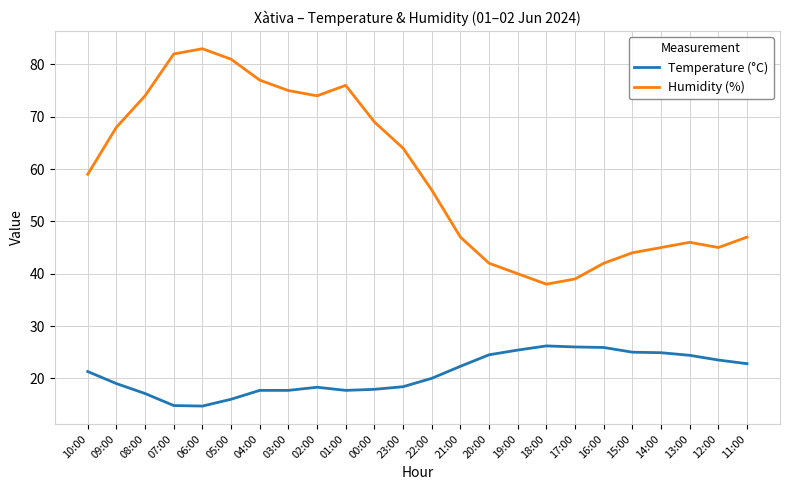

What is the spread (max minus min) of values at 07:00?

67.2